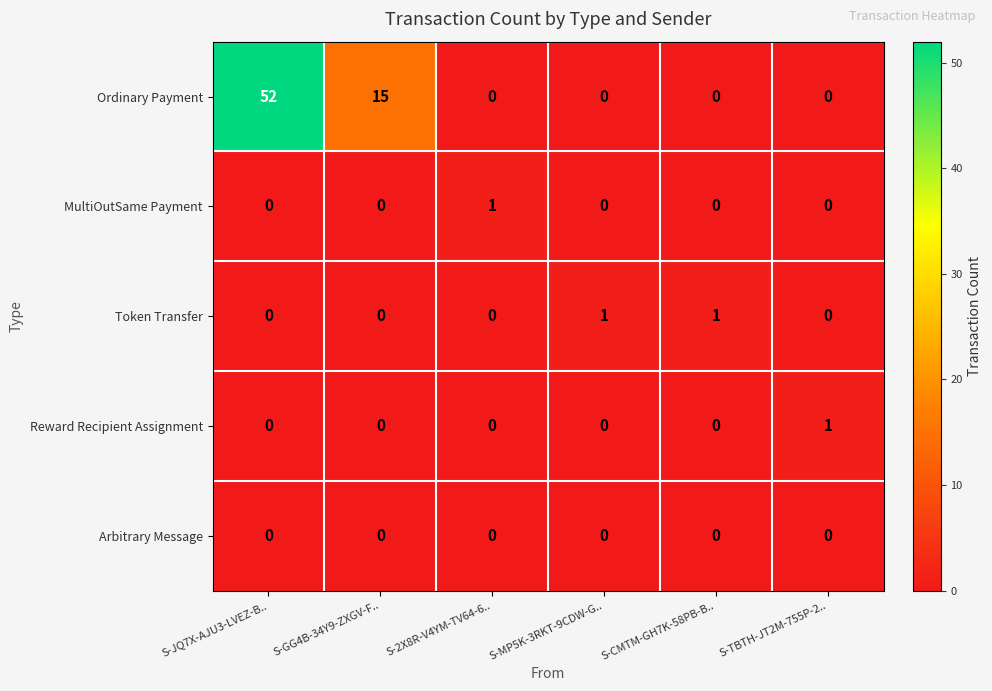

The Token Transfer series shows 0 at S-JQ7X-AJU3-LVEZ-B... True or false?

True